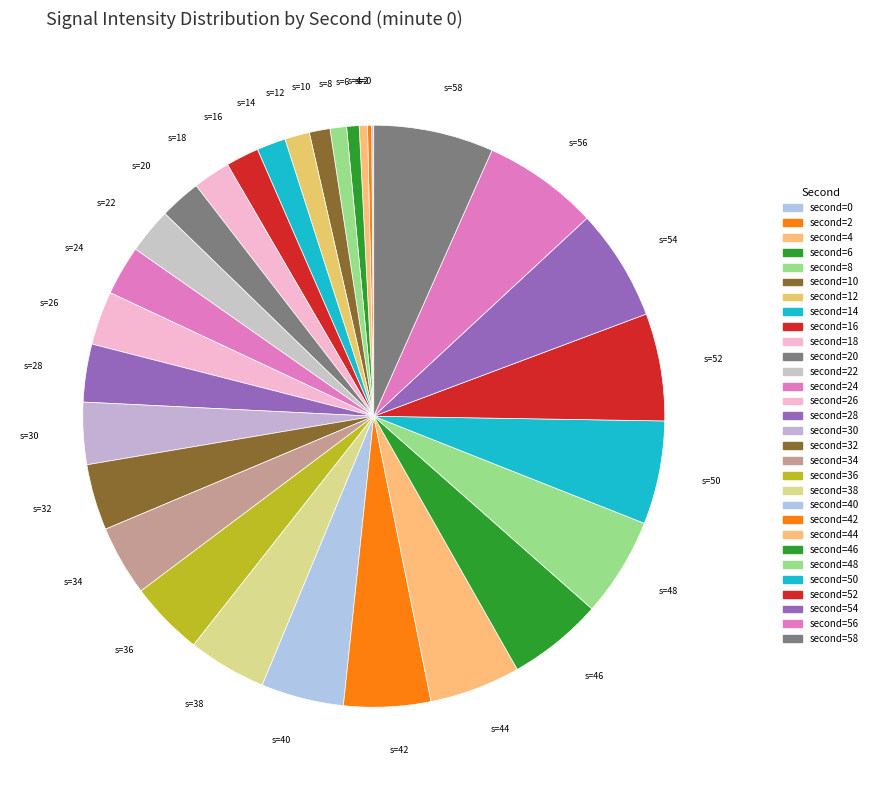

Is there a majority slice in this chart?

No